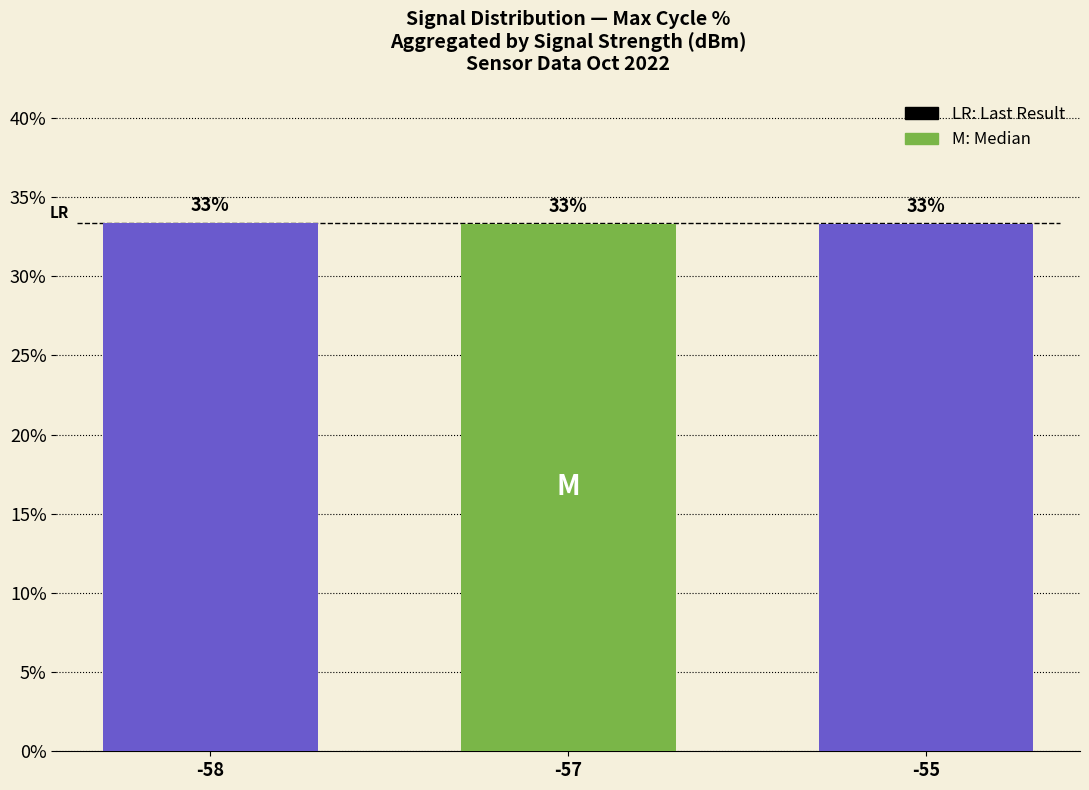

Reading left to right, what are all the values shown in this chart?

33.4	33.3	33.3